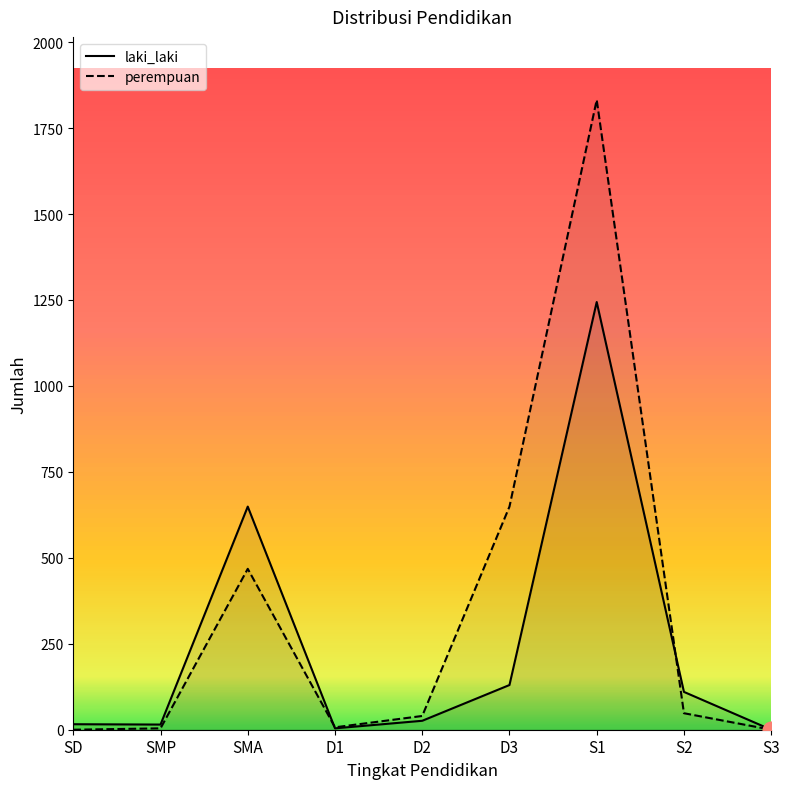

Where is perempuan nearest to the value 916?

D3